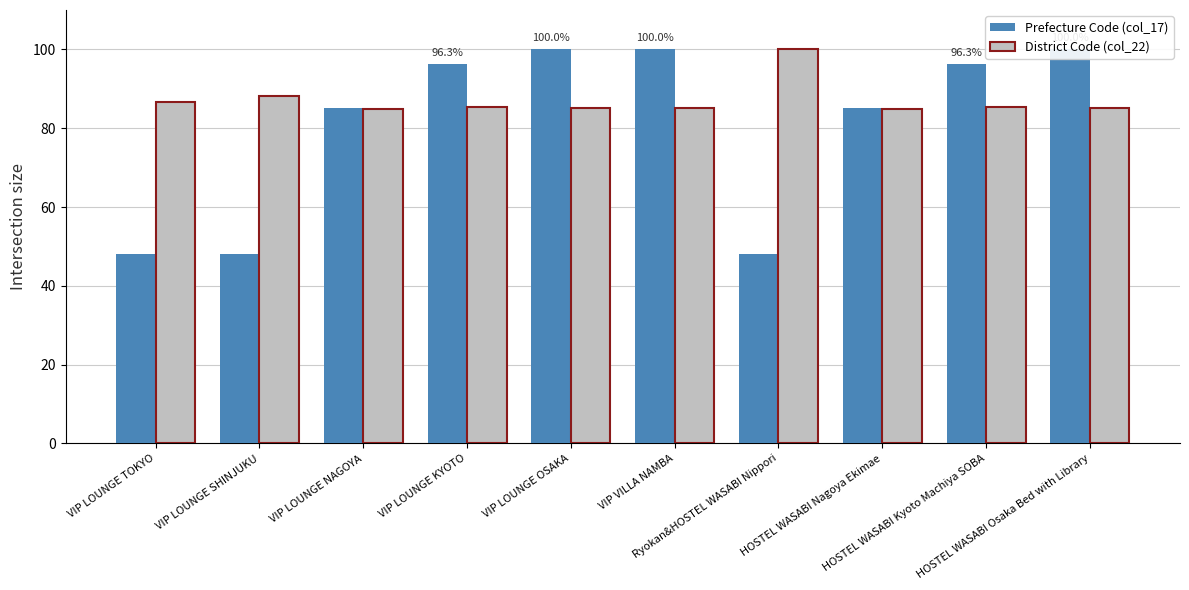

What is the difference between the highest and lowest values at VIP LOUNGE SHINJUKU?

40.0